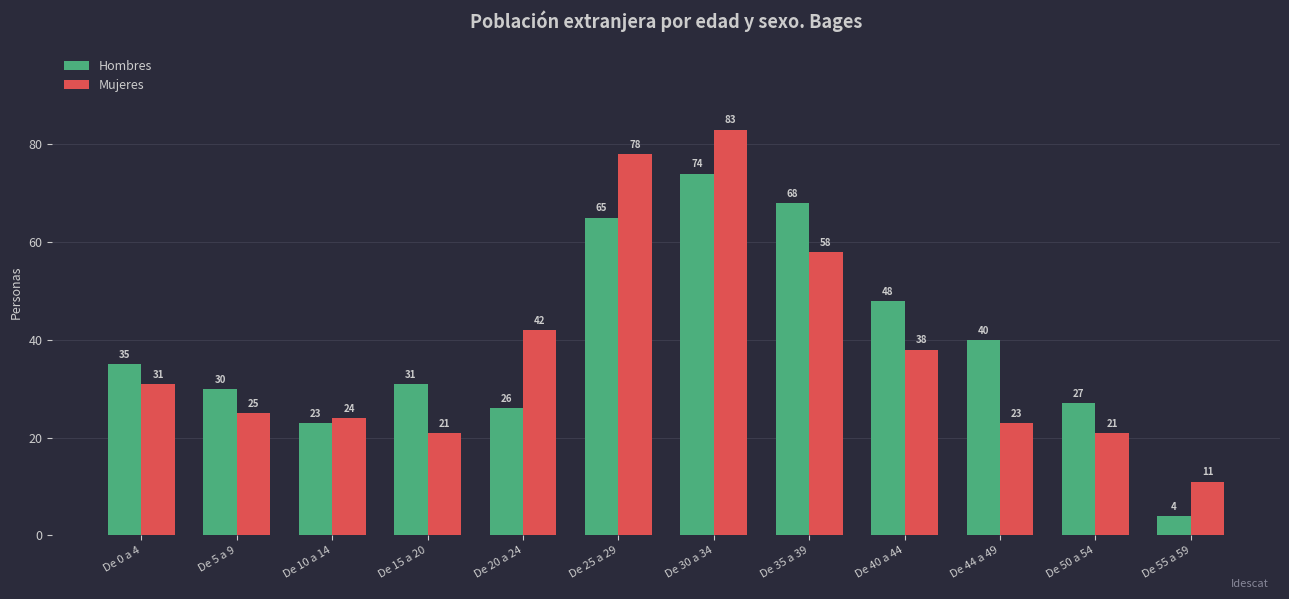

At De 55 a 59, list the series in order from largest to smallest.

Mujeres, Hombres